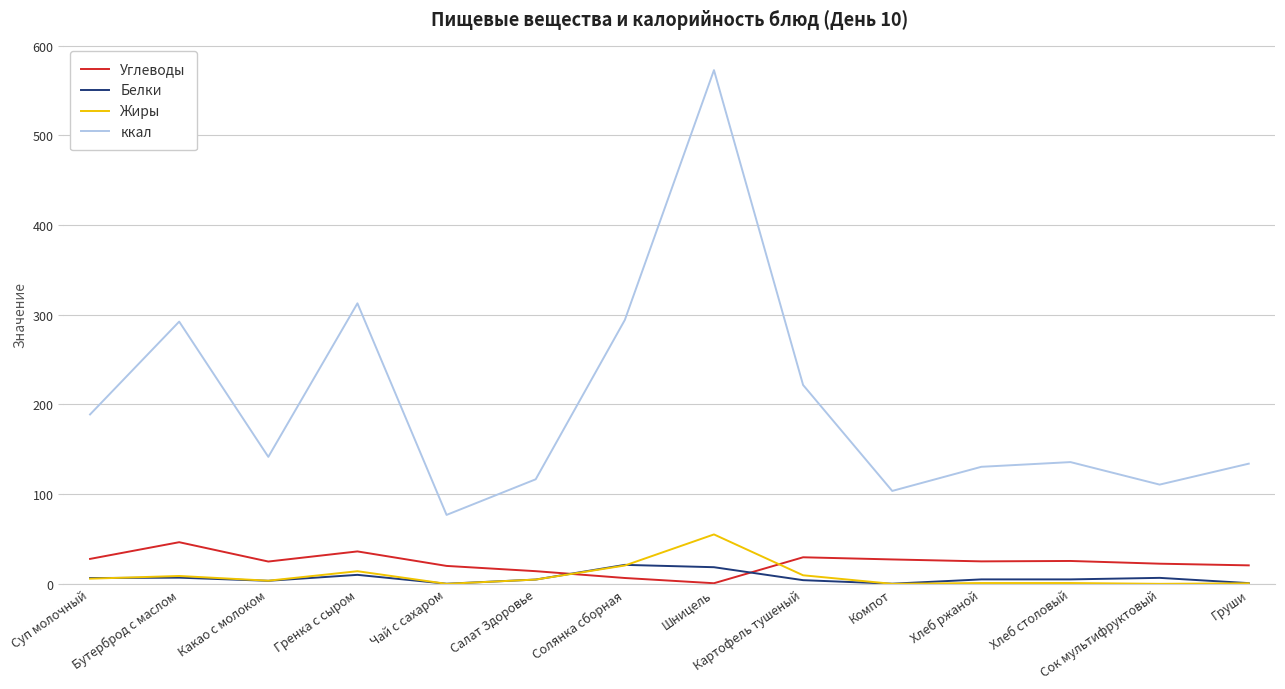

What is the average value of the Белки series?

6.6